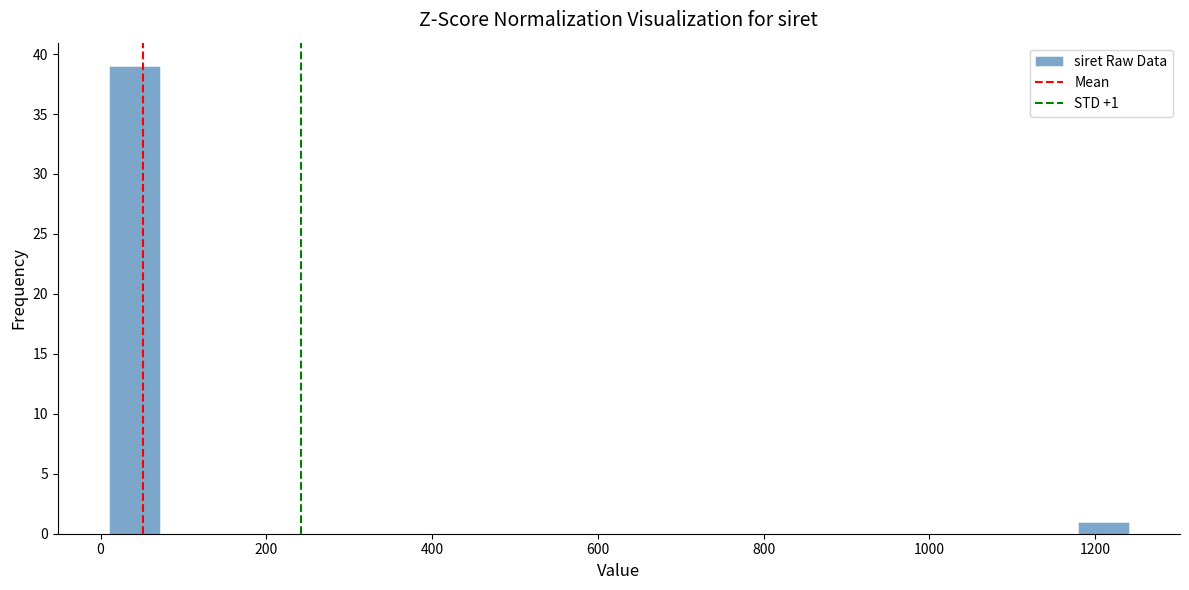

Read against the x-axis, roughly where is the centre of the tallest bar?

40